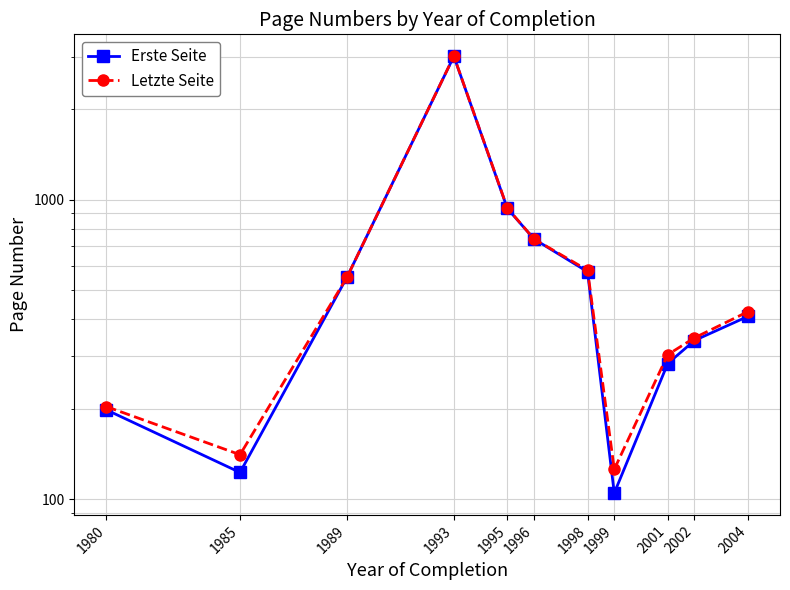

Is this an area chart (filled region under the line)?

No